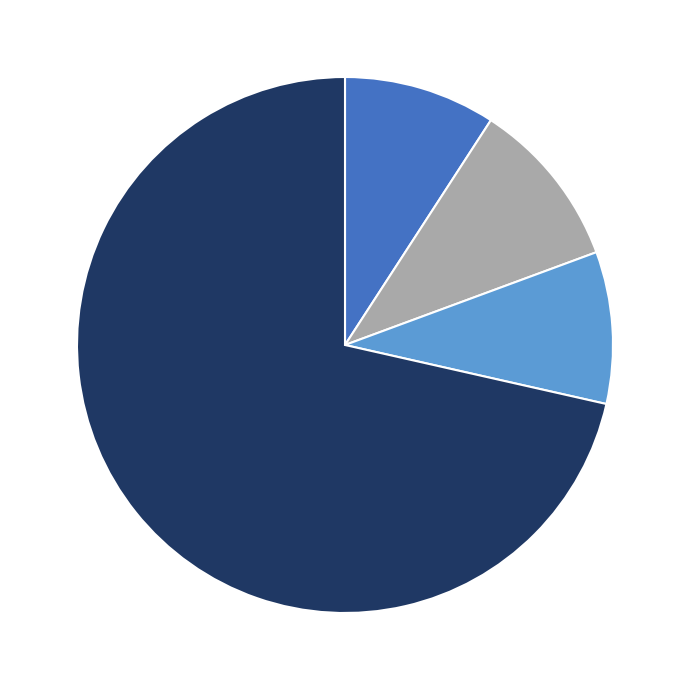

Is there any slice that represents more than half of the pie?

Yes